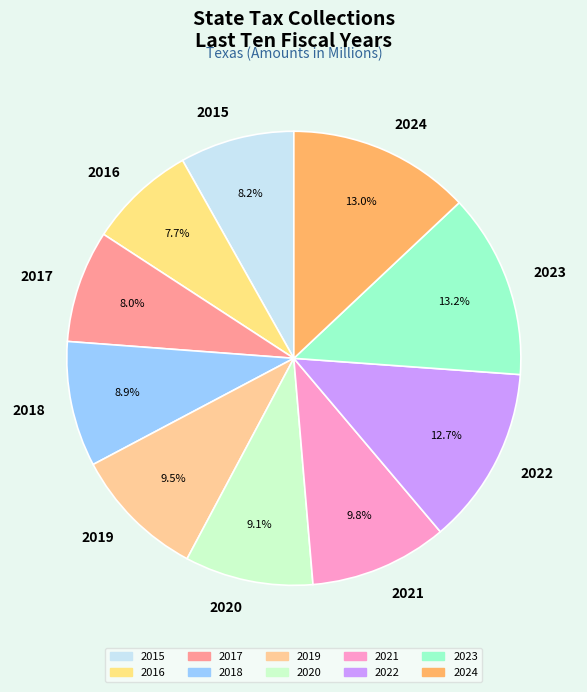

What percentage is the 2018 slice, to the nearest percent?

9%